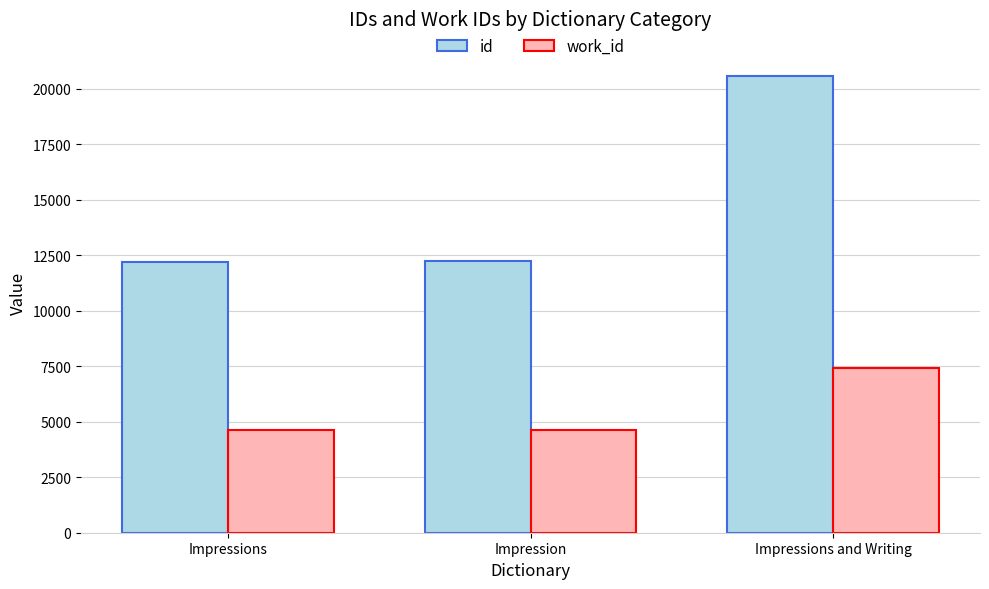

What is the sum of the work_id values at Impressions and Impressions and Writing?

12046